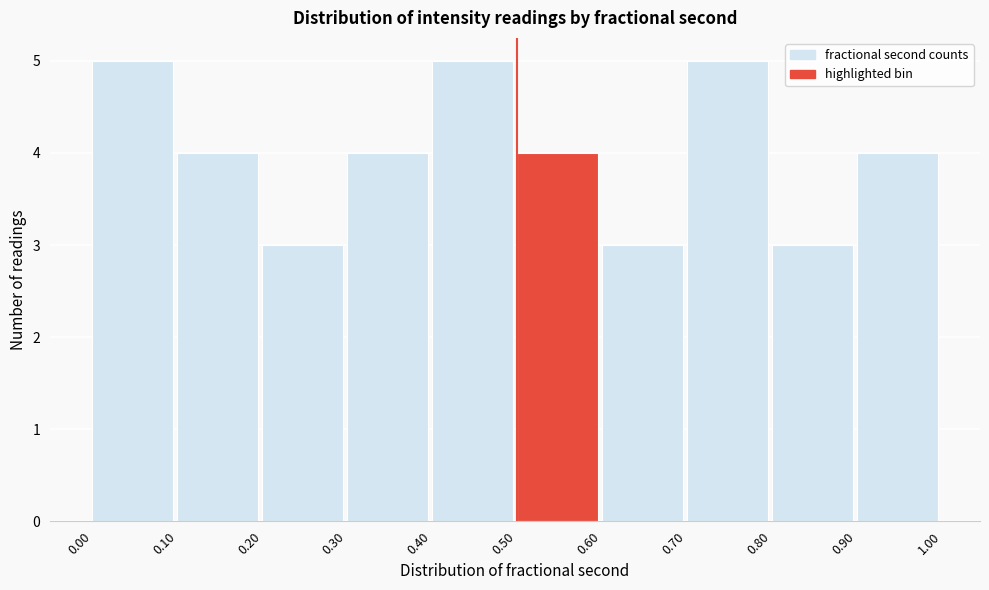

What is the height of the bar covering 0.20 to 0.30 on the x-axis? The values are not printed on the chart, so give them approximately, as read against the axis.

3